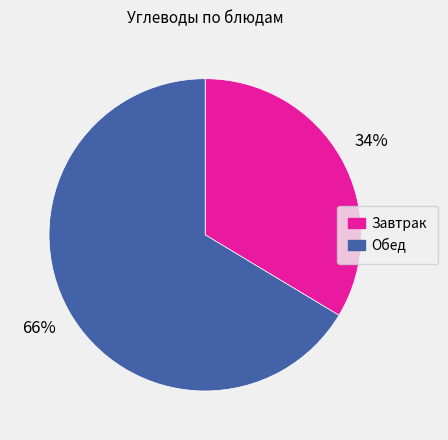

Does any single category account for the majority?

Yes